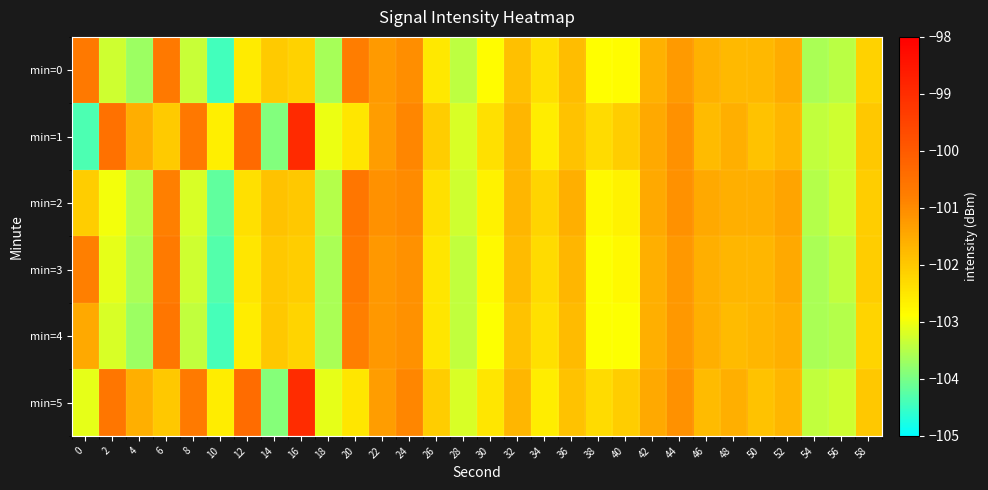

Rank the series by their maximum value, from highest to lowest.

min=1, min=5, min=2, min=4, min=0, min=3